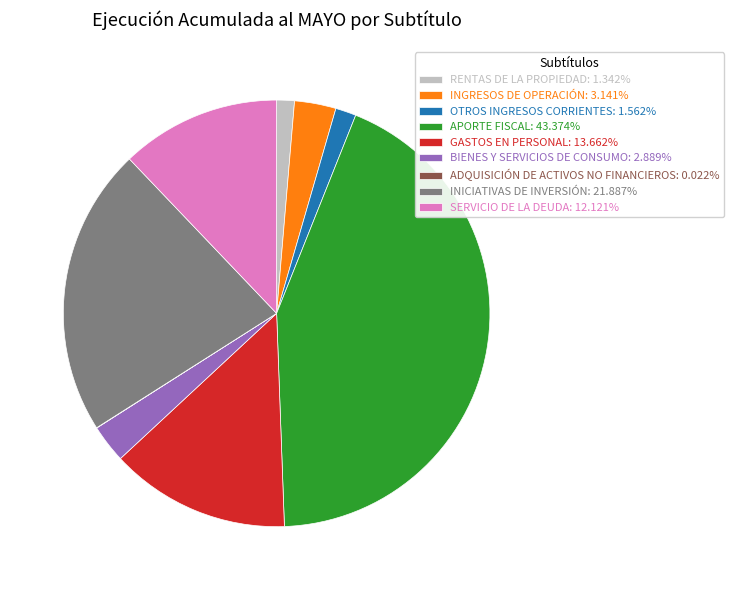

Is there a majority slice in this chart?

No